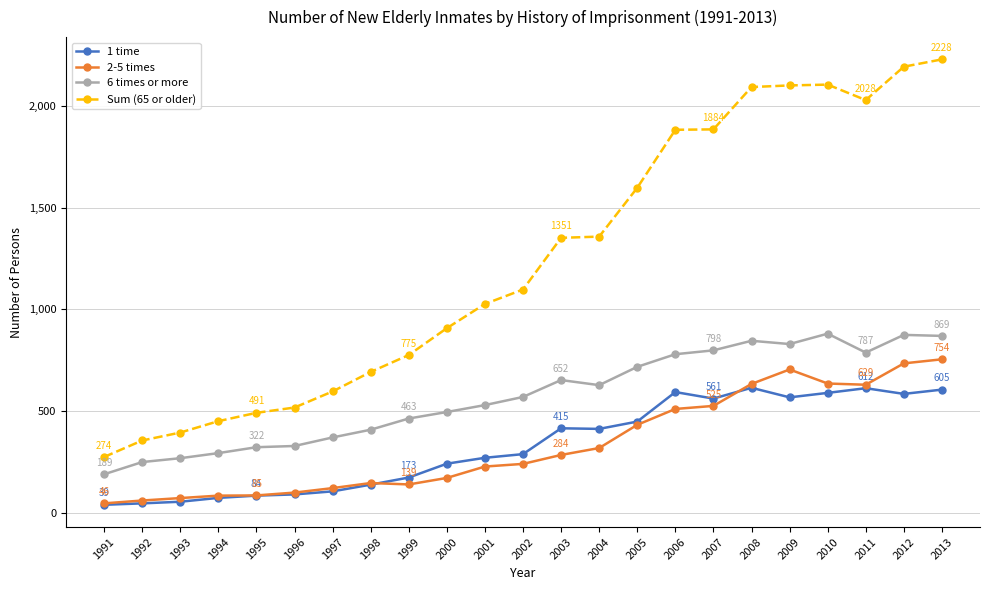

Between 1991 and 1993, which series saw the biggest shift?

Sum (65 or older)